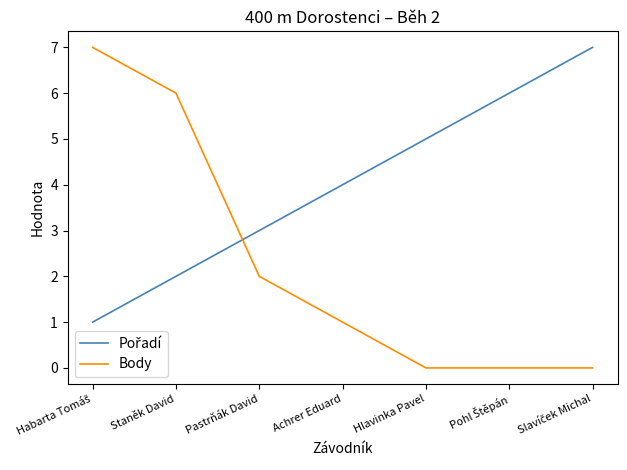

Which series has the widest spread of values?

Body